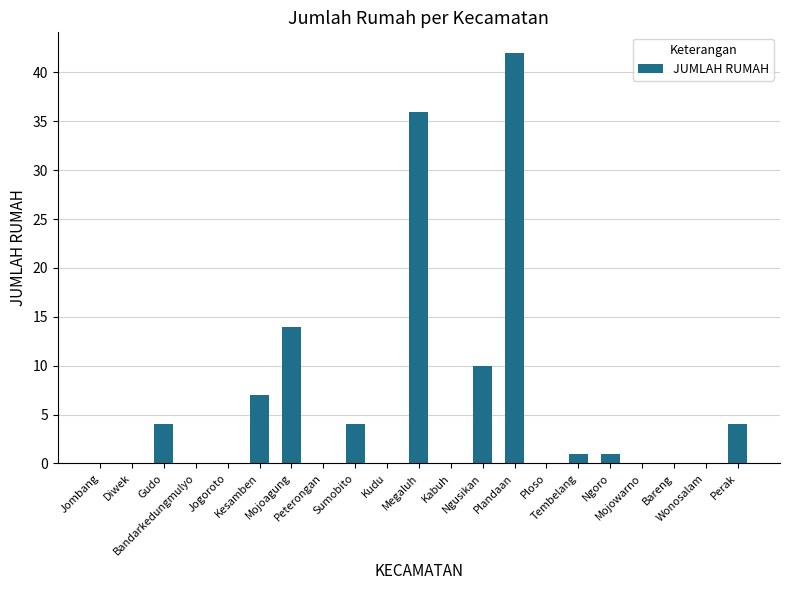

True or false: the data shows 4 at Sumobito.

True